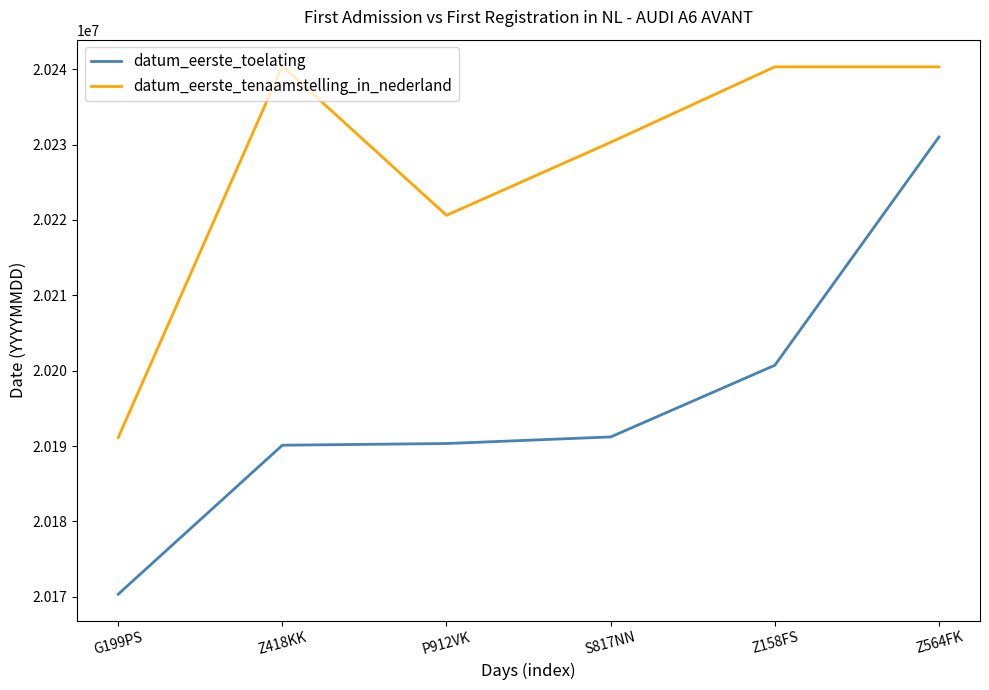

True or false: datum_eerste_toelating and datum_eerste_tenaamstelling_in_nederland intersect in this chart.

False